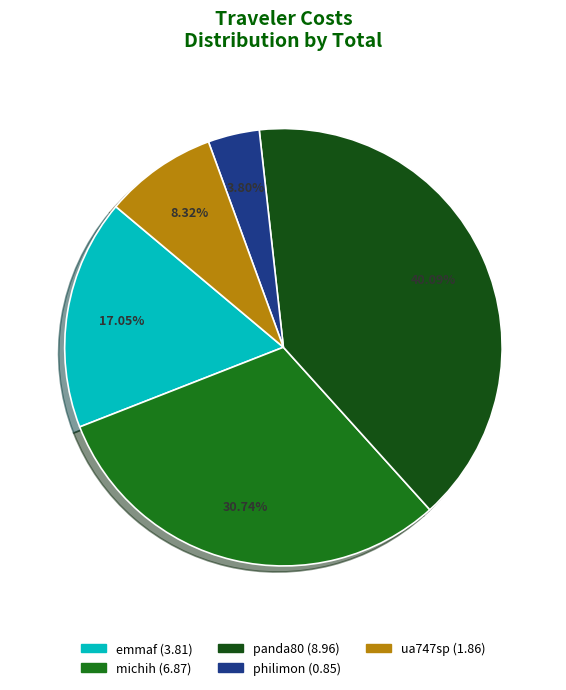

Is there a majority slice in this chart?

No